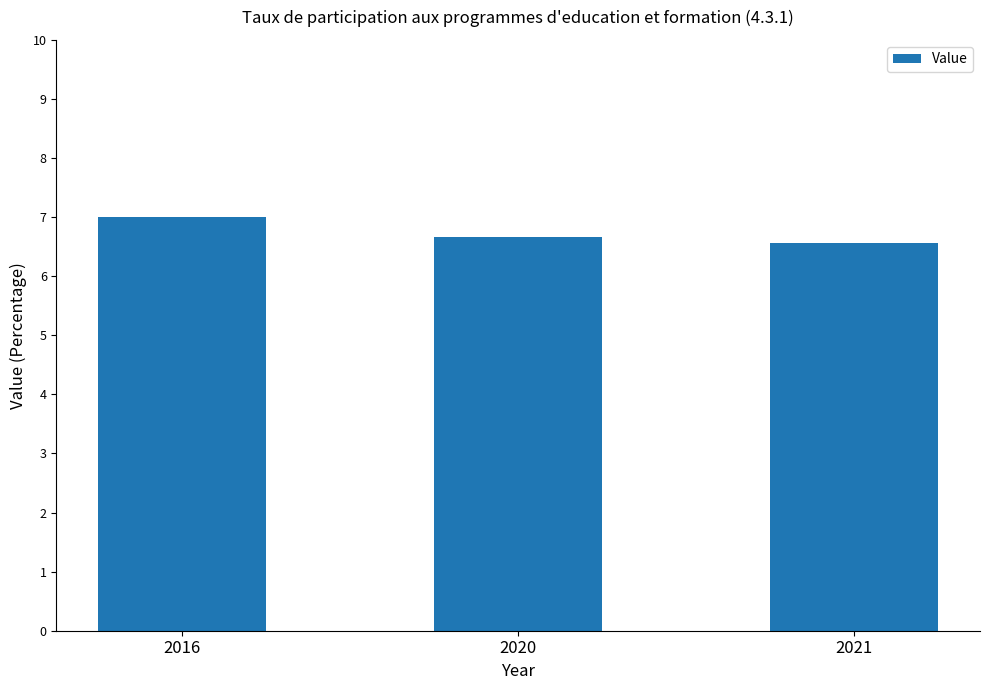

What is the minimum value shown in the chart?

6.6